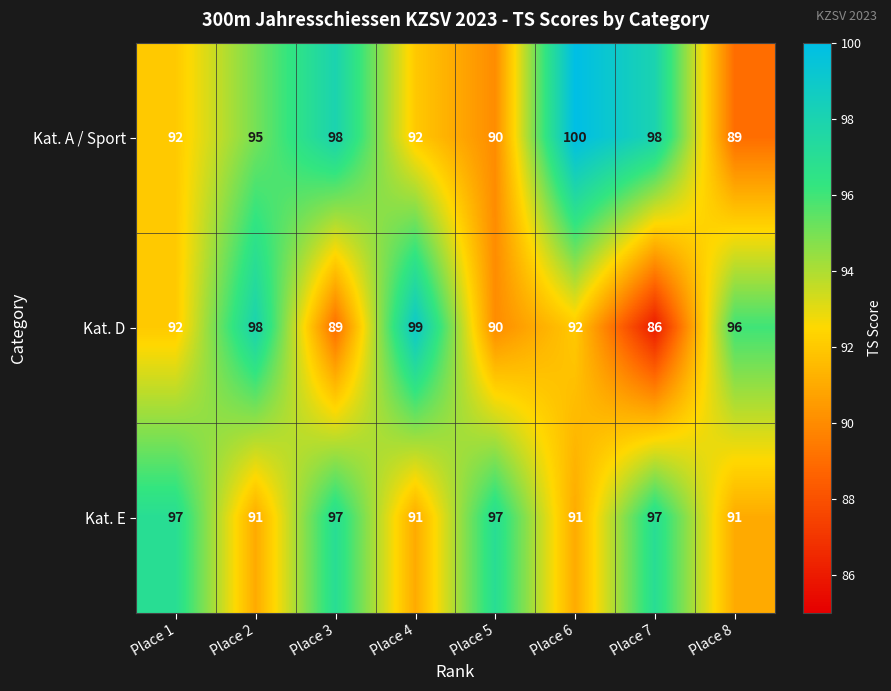

Count the number of data series in this chart.

3